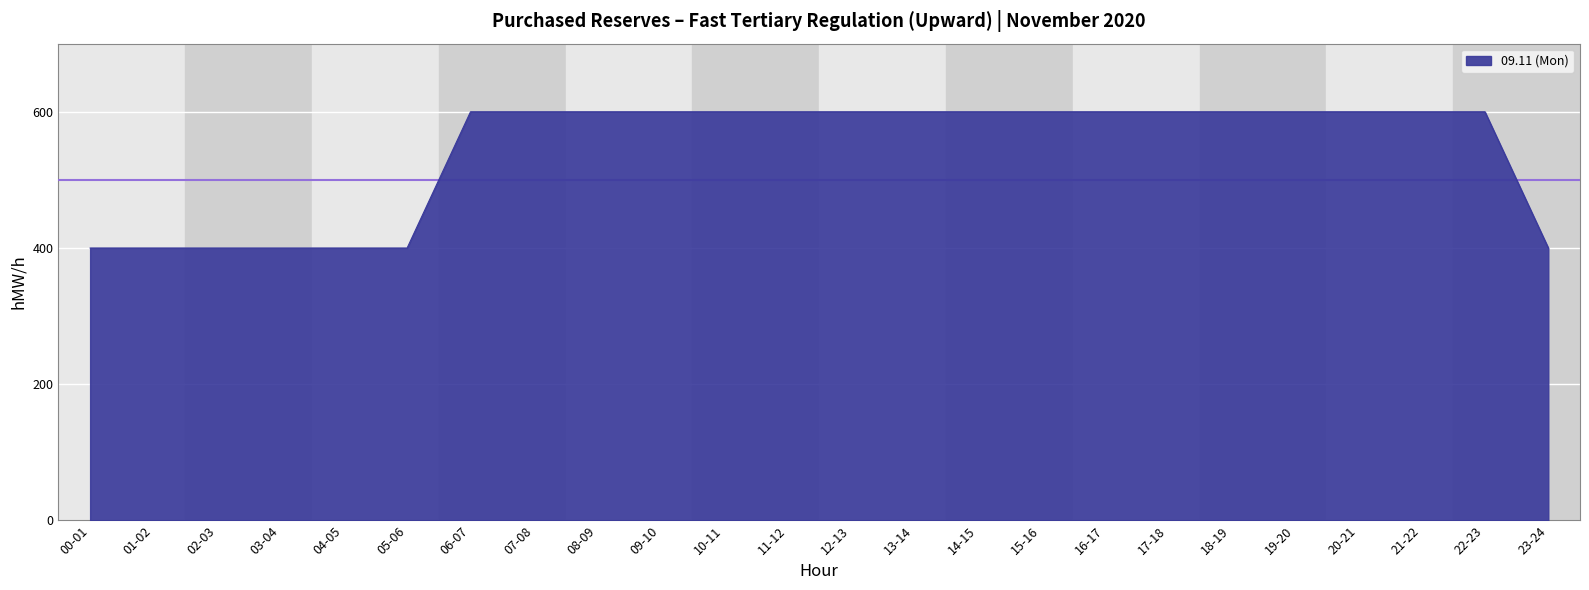

Reading left to right, list all the values displayed in this chart.

400	400	400	400	400	400	600	600	600	600	600	600	600	600	600	600	600	600	600	600	600	600	600	400